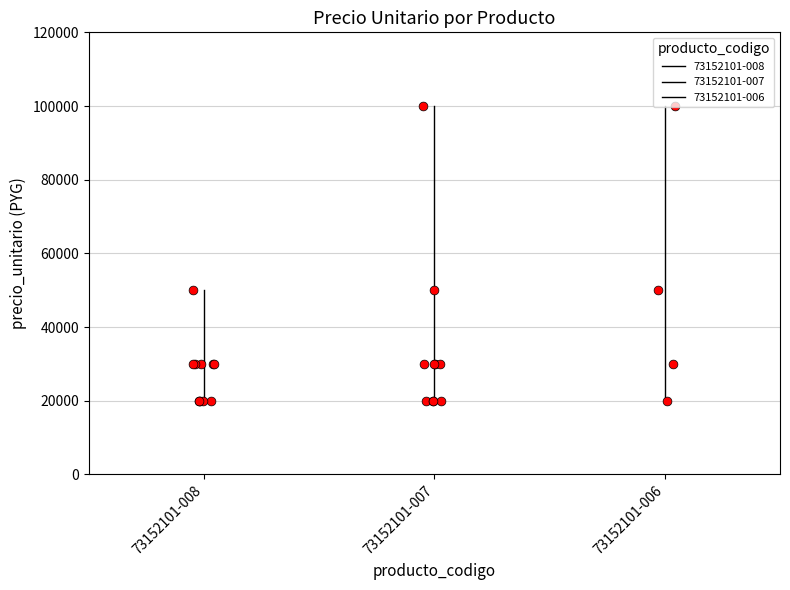

What is the change in value from 9 to 22?

+80000